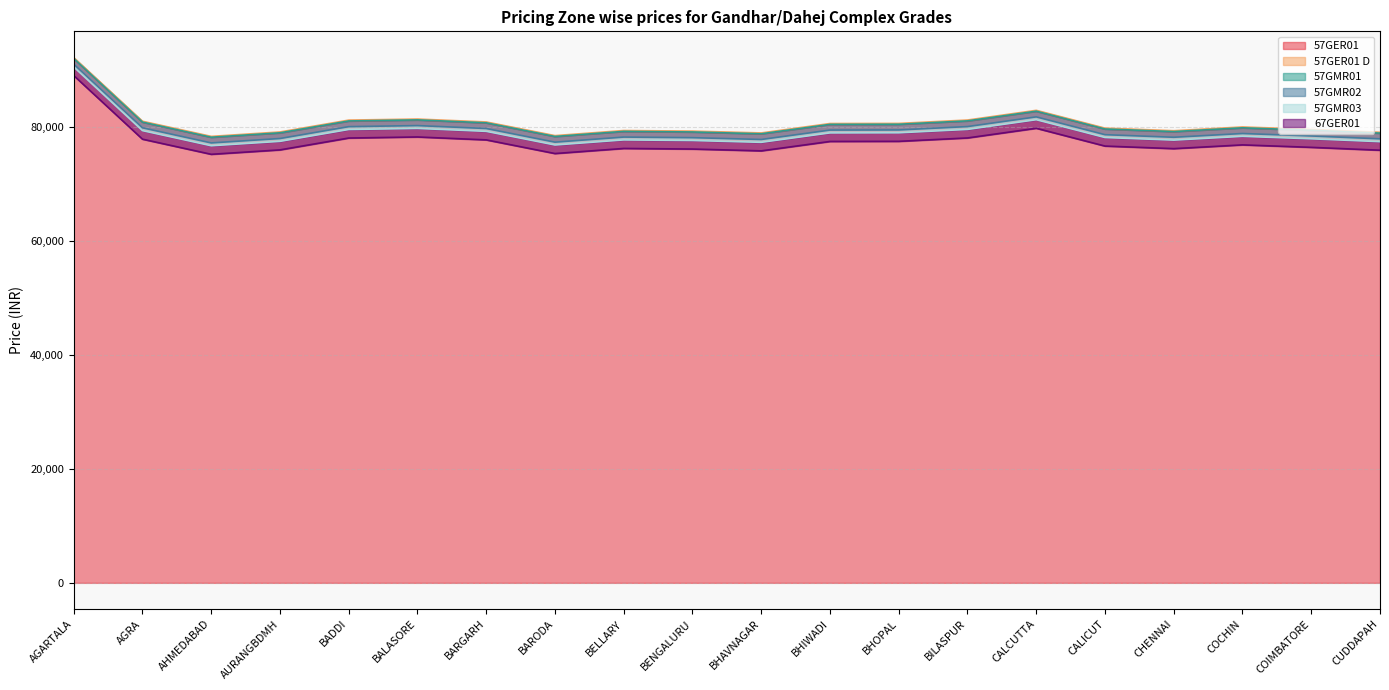

What is the approximate value of 57GMR03 at BHIWADI, to the nearest 100?

79000